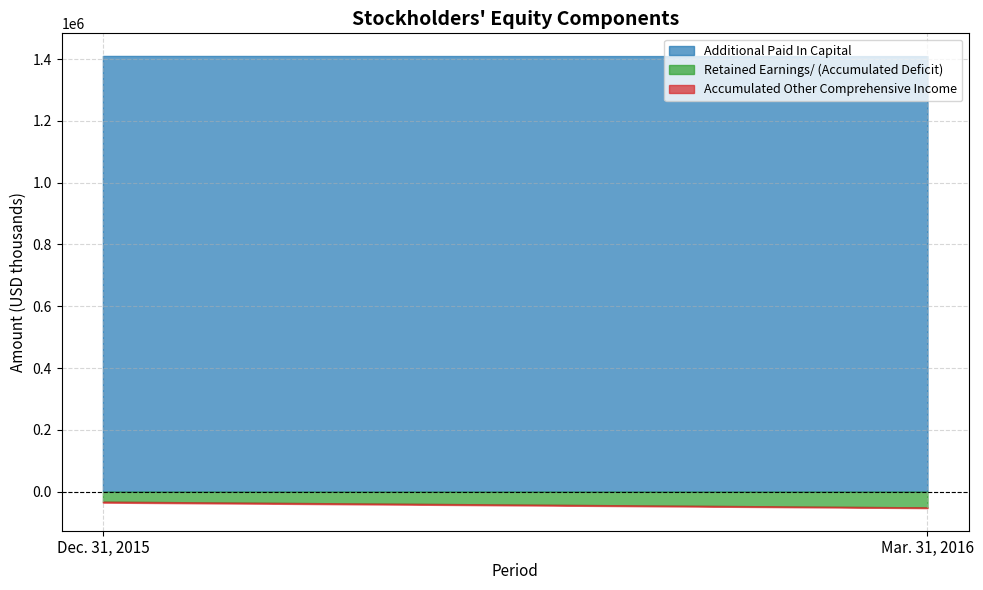

What are all the series names shown in the legend?

Retained Earnings/ (Accumulated Deficit), Additional Paid In Capital, Accumulated Other Comprehensive Income